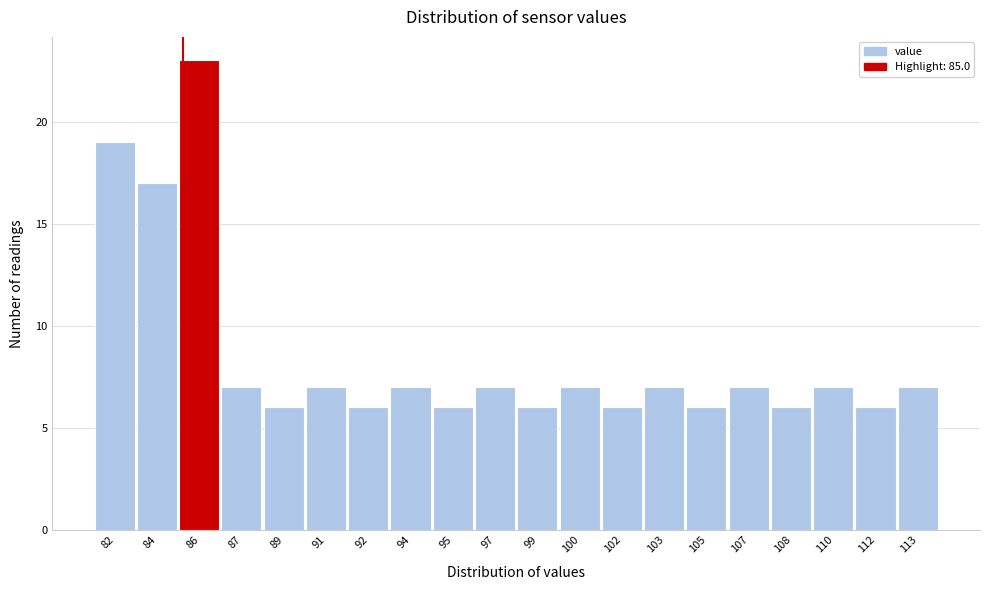

Reading right to left, list all the values displayed in this chart.

113=7	112=6	110=7	108=6	107=7	105=6	103=7	102=6	100=7	99=6	97=7	95=6	94=7	92=6	91=7	89=6	87=7	86=23	84=17	82=19